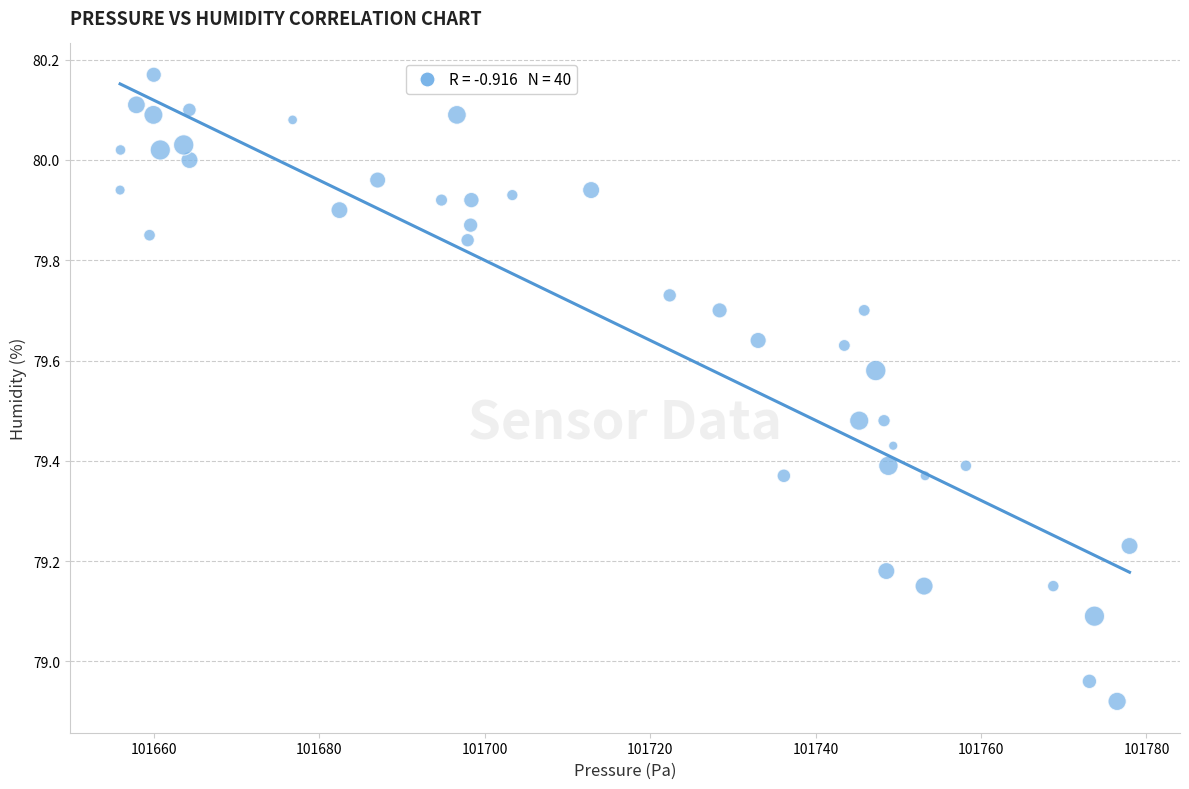

What is the range of X values (max minus min)?

122.0